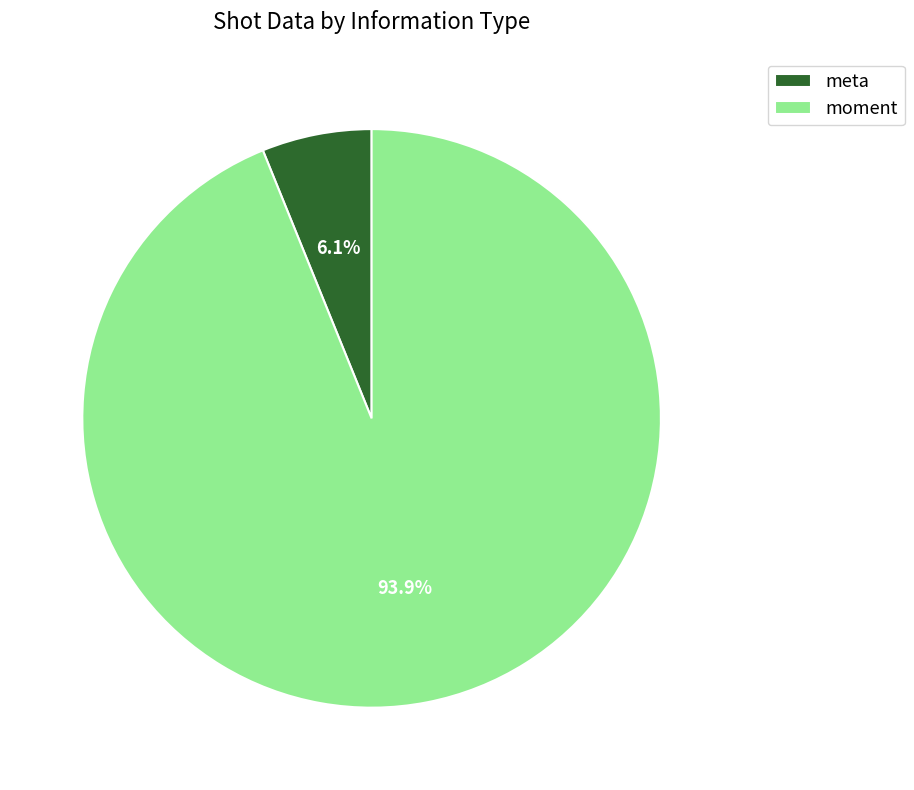

Does any single category account for the majority?

Yes